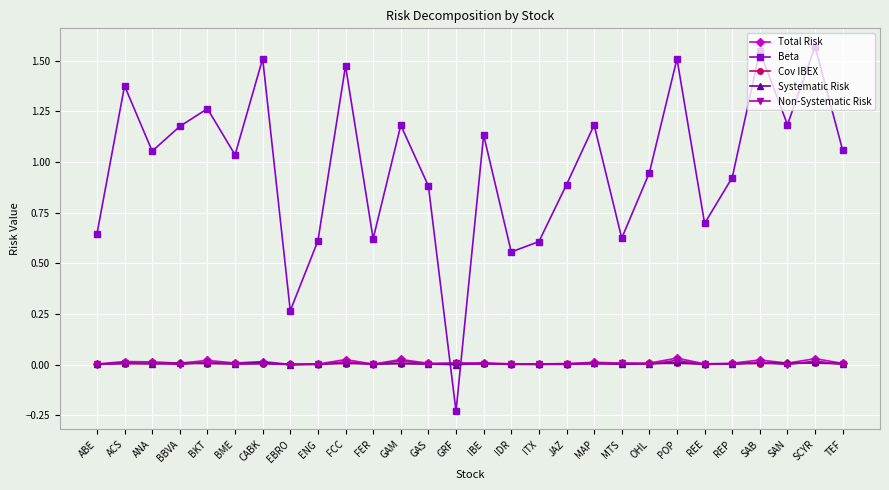

The Systematic Risk series shows 0.0 at ITX. True or false?

True